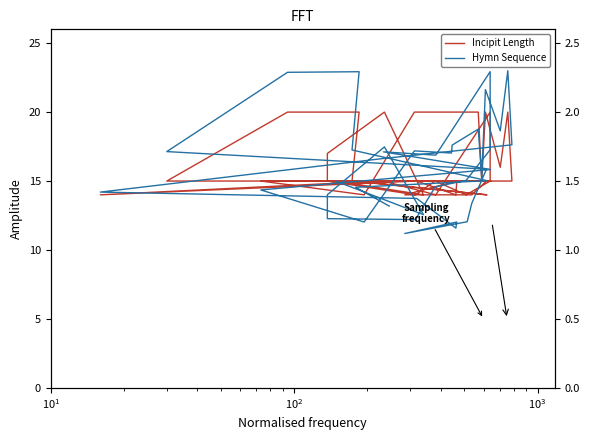

Which series ends up on top after the final intersection of Incipit Length and Hymn Sequence?

Incipit Length